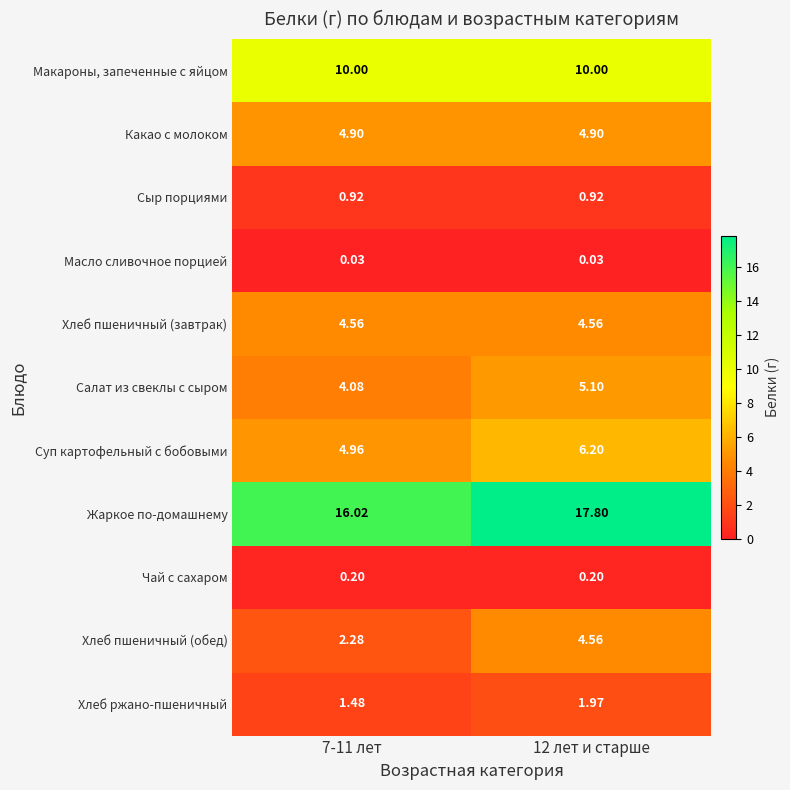

Count the number of categories in the chart.

2